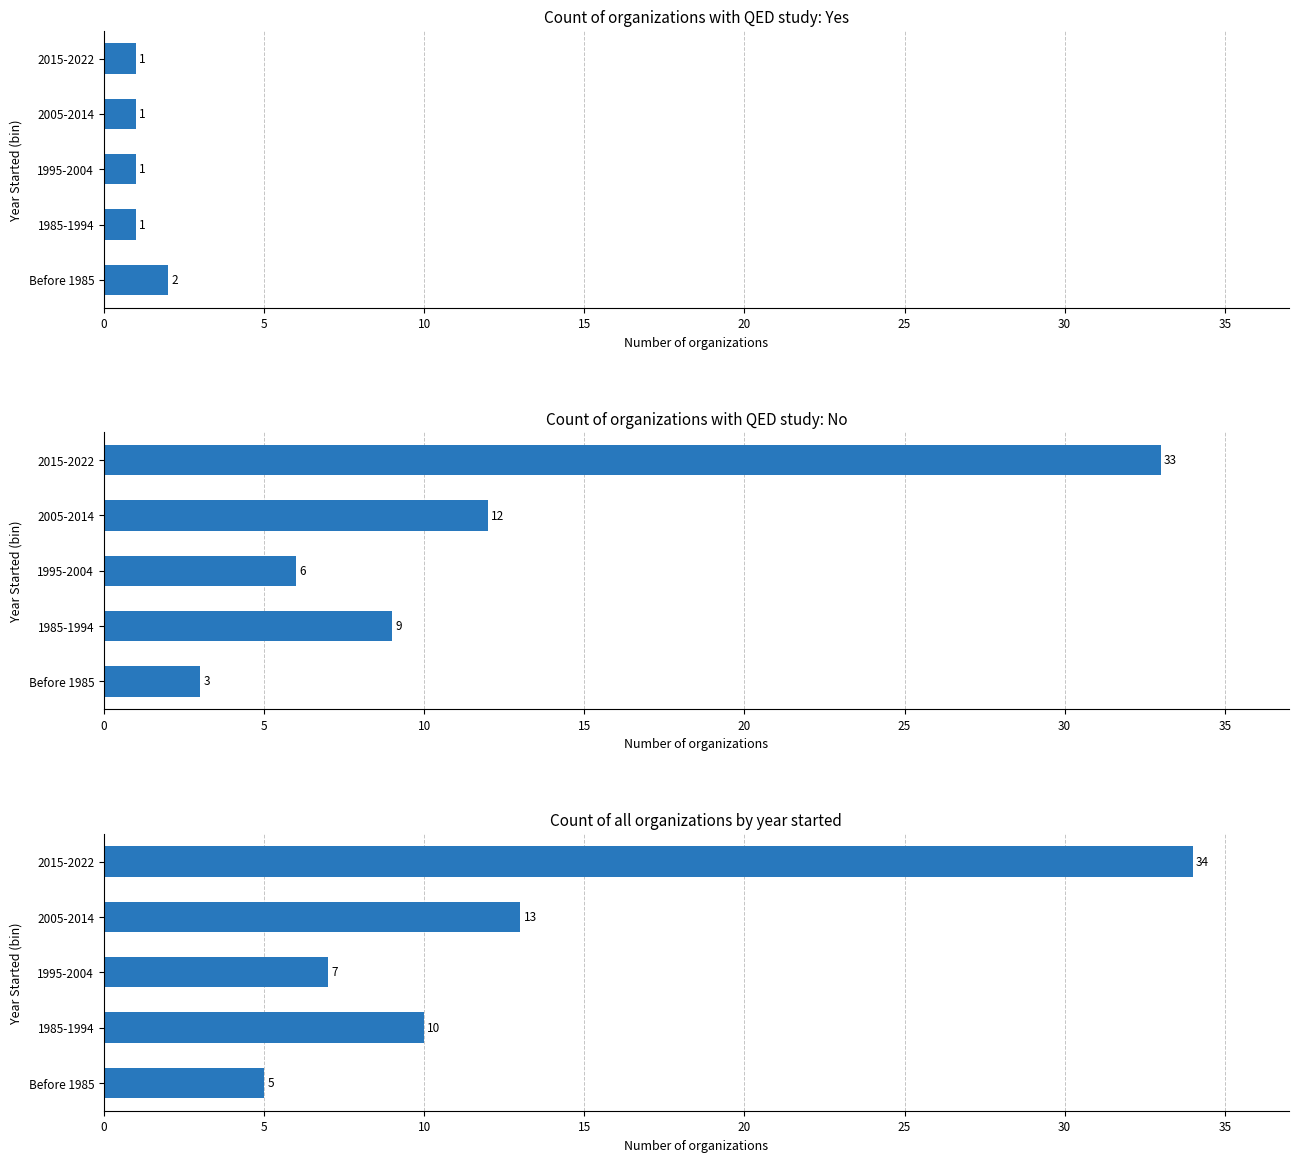

Which series has the largest total across all categories?

Count of all organizations by year started